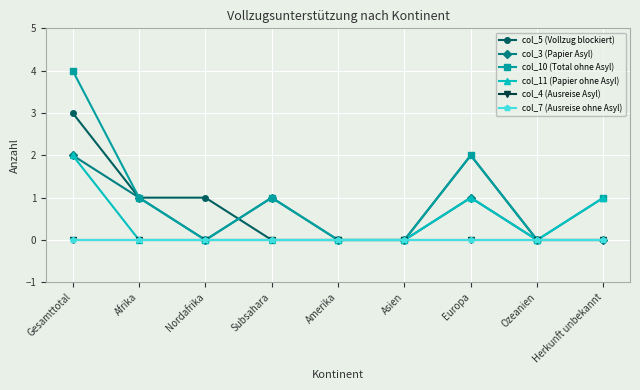

What is the sum of the col_5 (Vollzug blockiert) values at Gesamttotal and Europa?

5